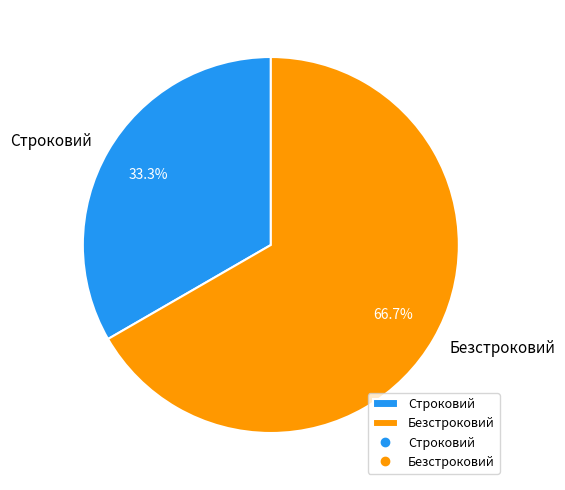

Does Строковий account for over 50% of the chart?

No